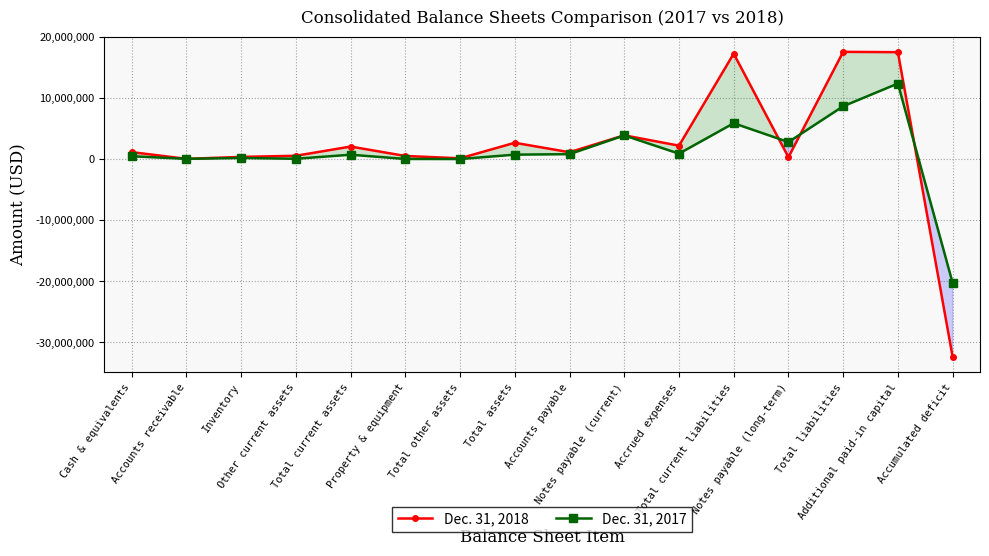

Where do Dec. 31, 2018 and Dec. 31, 2017 first cross each other?

Cash & equivalents and Accounts receivable